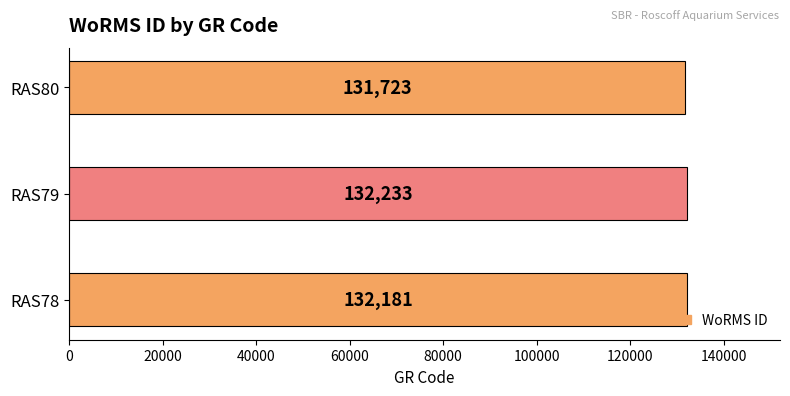

Read the value at RAS79.

132233